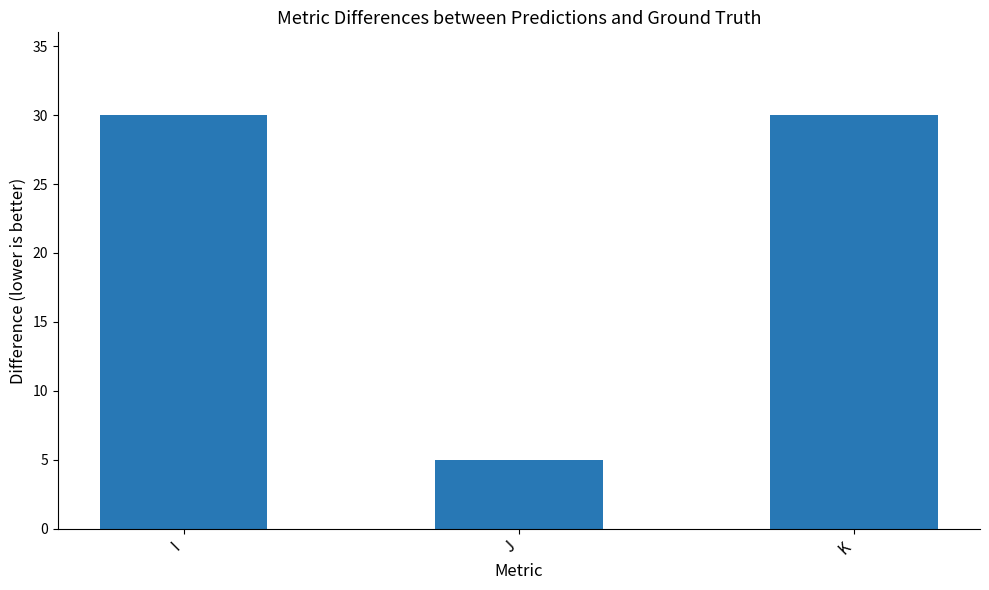

What is the value of the 1st bar from the left?

30